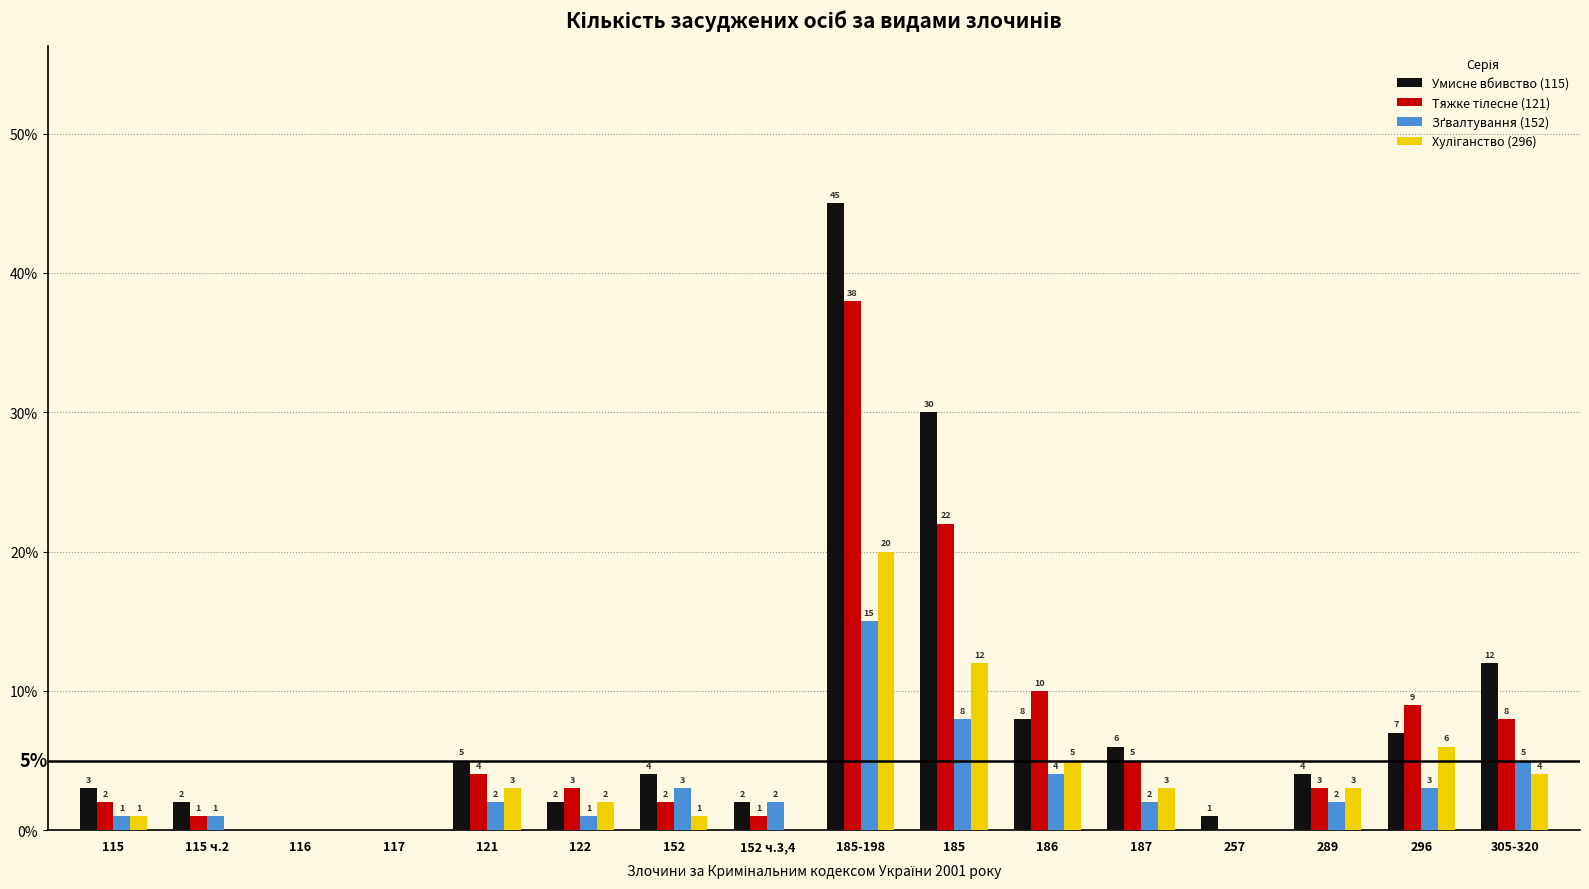

Which category has the highest value across all series?

185-198